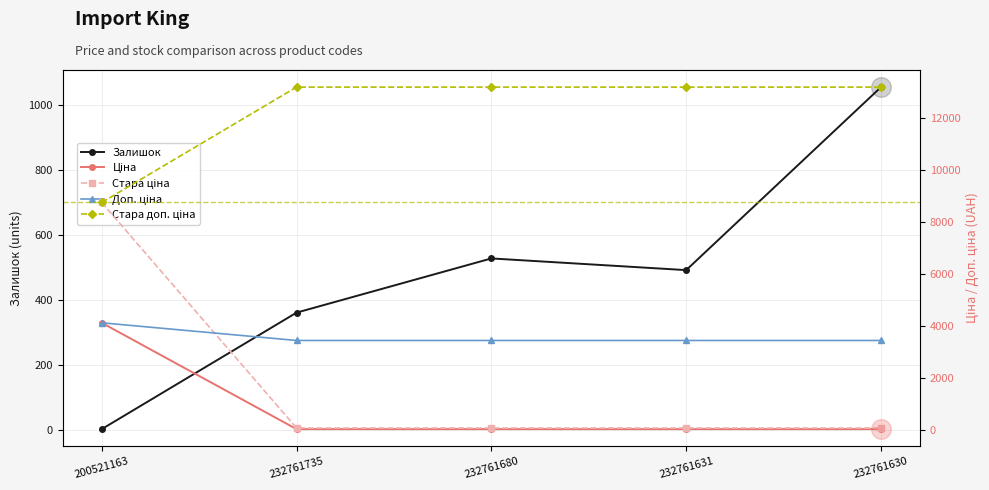

At how many categories does at least one series exceed 11535?

4